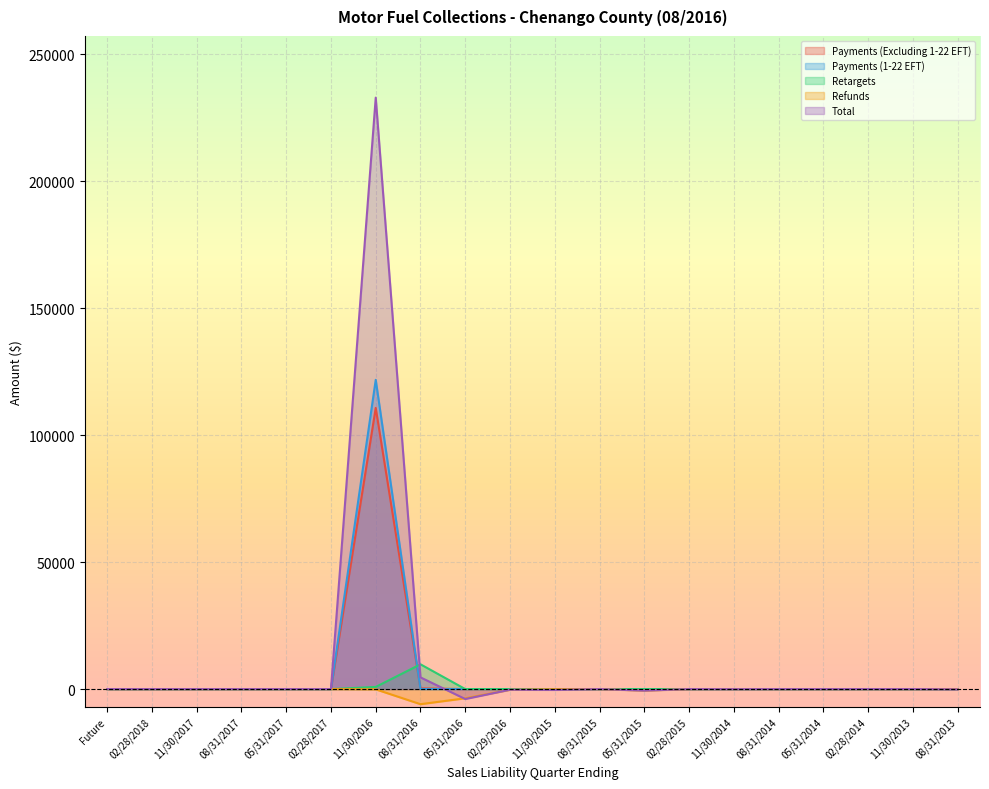

Which category has the highest value in the Retargets series?

08/31/2016